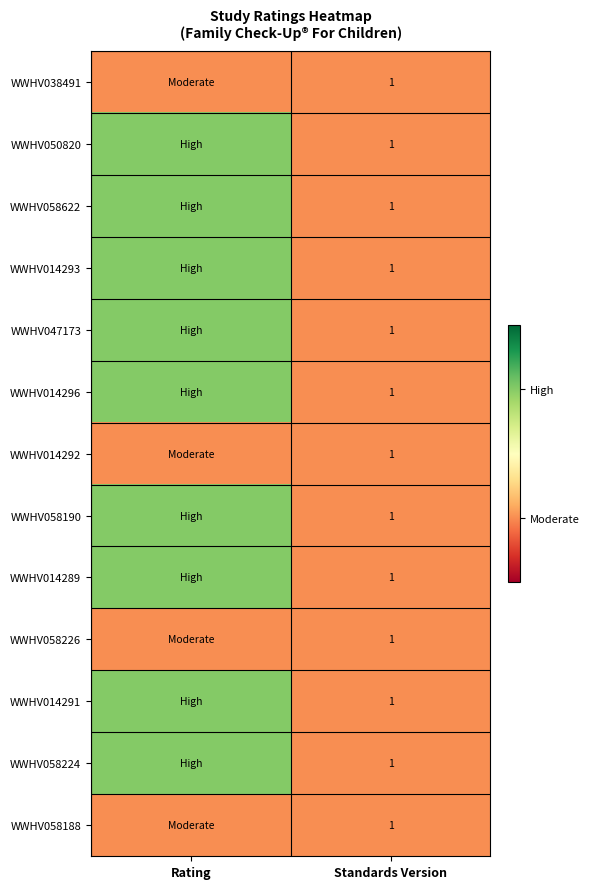

The WWHV014293 series shows 0 at Standards Version. True or false?

False